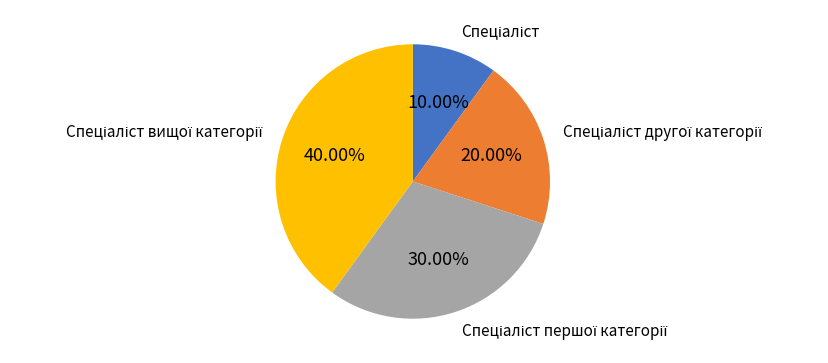

Does any single category account for the majority?

No